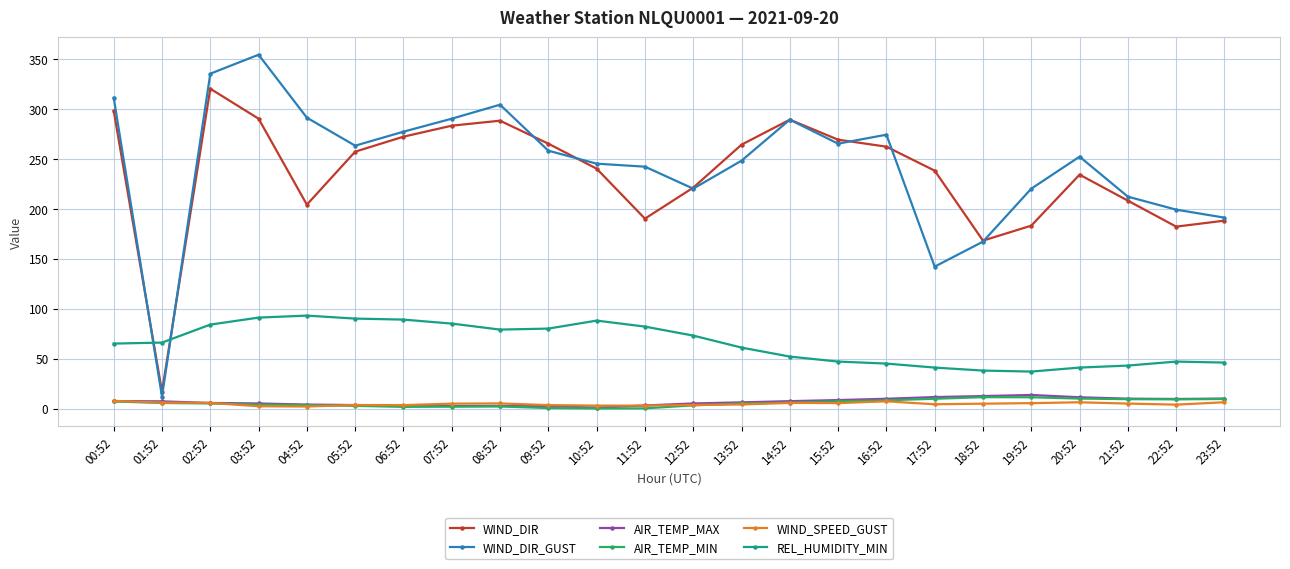

What are all the series names shown in the legend?

WIND_DIR, WIND_DIR_GUST, AIR_TEMP_MAX, AIR_TEMP_MIN, WIND_SPEED_GUST, REL_HUMIDITY_MIN